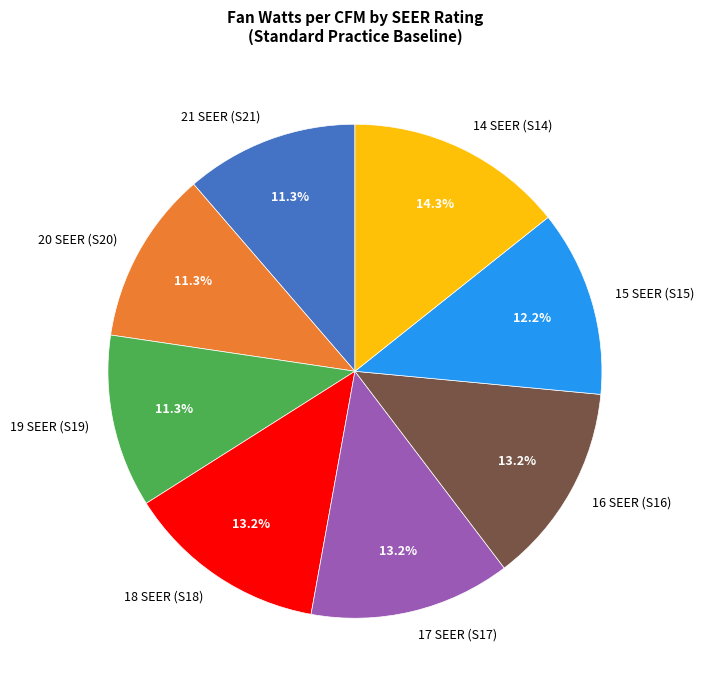

What percentage do 14 SEER (S14) and 16 SEER (S16) together represent?

27.5%